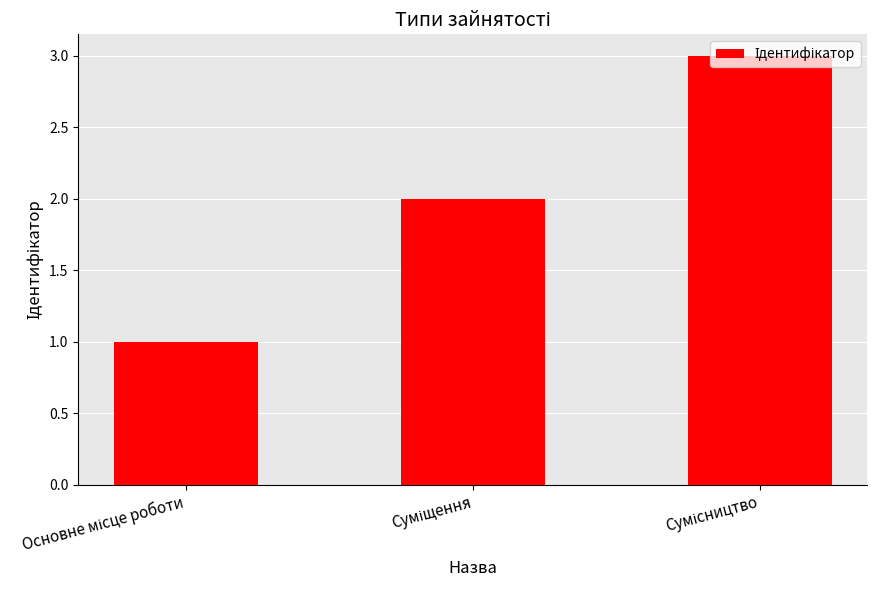

What is the sum of all values?

6